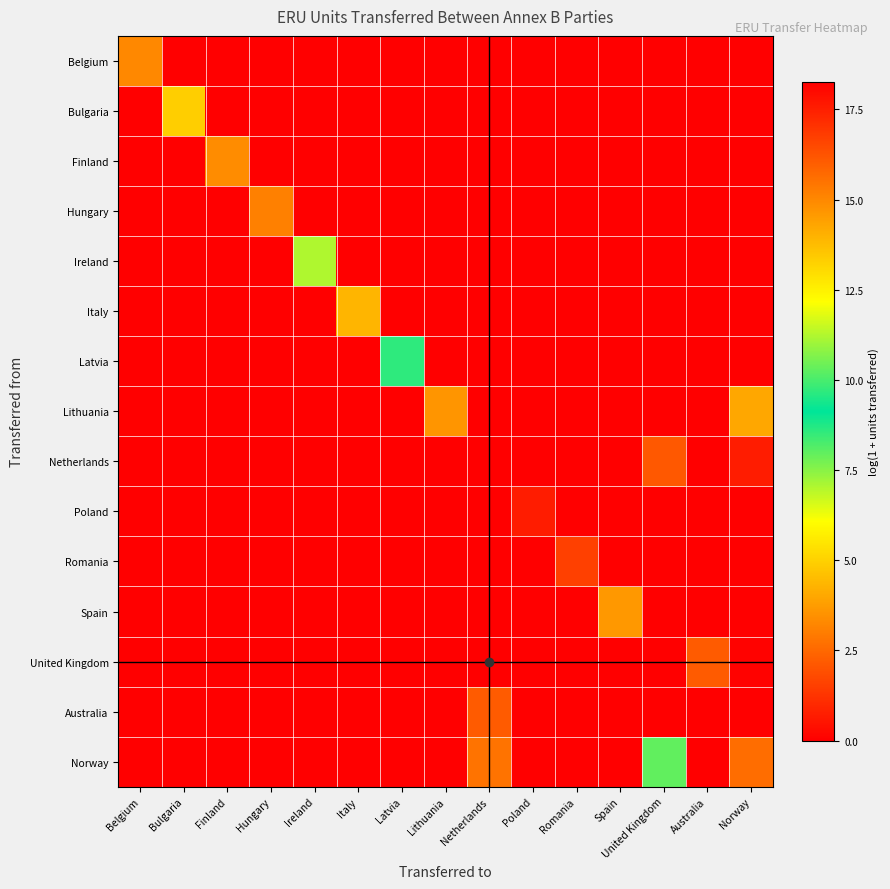

Reading left to right, what are all the values shown in this chart?

Belgium: Belgium=15.0	Bulgaria=0.0	Finland=0.0	Hungary=0.0	Ireland=0.0	Italy=0.0	Latvia=0.0	Lithuania=0.0	Netherlands=0.0	Poland=0.0	Romania=0.0	Spain=0.0	United Kingdom=0.0	Australia=0.0	Norway=0.0
Bulgaria: Belgium=0.0	Bulgaria=13.3	Finland=0.0	Hungary=0.0	Ireland=0.0	Italy=0.0	Latvia=0.0	Lithuania=0.0	Netherlands=0.0	Poland=0.0	Romania=0.0	Spain=0.0	United Kingdom=0.0	Australia=0.0	Norway=0.0
Finland: Belgium=0.0	Bulgaria=0.0	Finland=14.9	Hungary=0.0	Ireland=0.0	Italy=0.0	Latvia=0.0	Lithuania=0.0	Netherlands=0.0	Poland=0.0	Romania=0.0	Spain=0.0	United Kingdom=0.0	Australia=0.0	Norway=0.0
Hungary: Belgium=0.0	Bulgaria=0.0	Finland=0.0	Hungary=15.2	Ireland=0.0	Italy=0.0	Latvia=0.0	Lithuania=0.0	Netherlands=0.0	Poland=0.0	Romania=0.0	Spain=0.0	United Kingdom=0.0	Australia=0.0	Norway=0.0
Ireland: Belgium=0.0	Bulgaria=0.0	Finland=0.0	Hungary=0.0	Ireland=11.2	Italy=0.0	Latvia=0.0	Lithuania=0.0	Netherlands=0.0	Poland=0.0	Romania=0.0	Spain=0.0	United Kingdom=0.0	Australia=0.0	Norway=0.0
Italy: Belgium=0.0	Bulgaria=0.0	Finland=0.0	Hungary=0.0	Ireland=0.0	Italy=13.9	Latvia=0.0	Lithuania=0.0	Netherlands=0.0	Poland=0.0	Romania=0.0	Spain=0.0	United Kingdom=0.0	Australia=0.0	Norway=0.0
Latvia: Belgium=0.0	Bulgaria=0.0	Finland=0.0	Hungary=0.0	Ireland=0.0	Italy=0.0	Latvia=8.6	Lithuania=0.0	Netherlands=0.0	Poland=0.0	Romania=0.0	Spain=0.0	United Kingdom=0.0	Australia=0.0	Norway=0.0
Lithuania: Belgium=0.0	Bulgaria=0.0	Finland=0.0	Hungary=0.0	Ireland=0.0	Italy=0.0	Latvia=0.0	Lithuania=14.7	Netherlands=0.0	Poland=0.0	Romania=0.0	Spain=0.0	United Kingdom=0.0	Australia=0.0	Norway=14.2
Netherlands: Belgium=0.0	Bulgaria=0.0	Finland=0.0	Hungary=0.0	Ireland=0.0	Italy=0.0	Latvia=0.0	Lithuania=0.0	Netherlands=0.0	Poland=0.0	Romania=0.0	Spain=0.0	United Kingdom=16.1	Australia=0.0	Norway=0.7
Poland: Belgium=0.0	Bulgaria=0.0	Finland=0.0	Hungary=0.0	Ireland=0.0	Italy=0.0	Latvia=0.0	Lithuania=0.0	Netherlands=0.0	Poland=17.6	Romania=0.0	Spain=0.0	United Kingdom=0.0	Australia=0.0	Norway=0.0
Romania: Belgium=0.0	Bulgaria=0.0	Finland=0.0	Hungary=0.0	Ireland=0.0	Italy=0.0	Latvia=0.0	Lithuania=0.0	Netherlands=0.0	Poland=0.0	Romania=16.7	Spain=0.0	United Kingdom=0.0	Australia=0.0	Norway=0.0
Spain: Belgium=0.0	Bulgaria=0.0	Finland=0.0	Hungary=0.0	Ireland=0.0	Italy=0.0	Latvia=0.0	Lithuania=0.0	Netherlands=0.0	Poland=0.0	Romania=0.0	Spain=14.6	United Kingdom=0.0	Australia=0.0	Norway=0.0
United Kingdom: Belgium=0.0	Bulgaria=0.0	Finland=0.0	Hungary=0.0	Ireland=0.0	Italy=0.0	Latvia=0.0	Lithuania=0.0	Netherlands=18.3	Poland=0.0	Romania=0.0	Spain=0.0	United Kingdom=0.0	Australia=16.1	Norway=18.2
Australia: Belgium=0.0	Bulgaria=0.0	Finland=0.0	Hungary=0.0	Ireland=0.0	Italy=0.0	Latvia=0.0	Lithuania=0.0	Netherlands=16.1	Poland=0.0	Romania=0.0	Spain=0.0	United Kingdom=0.0	Australia=0.0	Norway=0.0
Norway: Belgium=0.0	Bulgaria=0.0	Finland=0.0	Hungary=0.0	Ireland=0.0	Italy=0.0	Latvia=0.0	Lithuania=0.0	Netherlands=15.5	Poland=0.0	Romania=0.0	Spain=0.0	United Kingdom=10.3	Australia=0.0	Norway=15.6